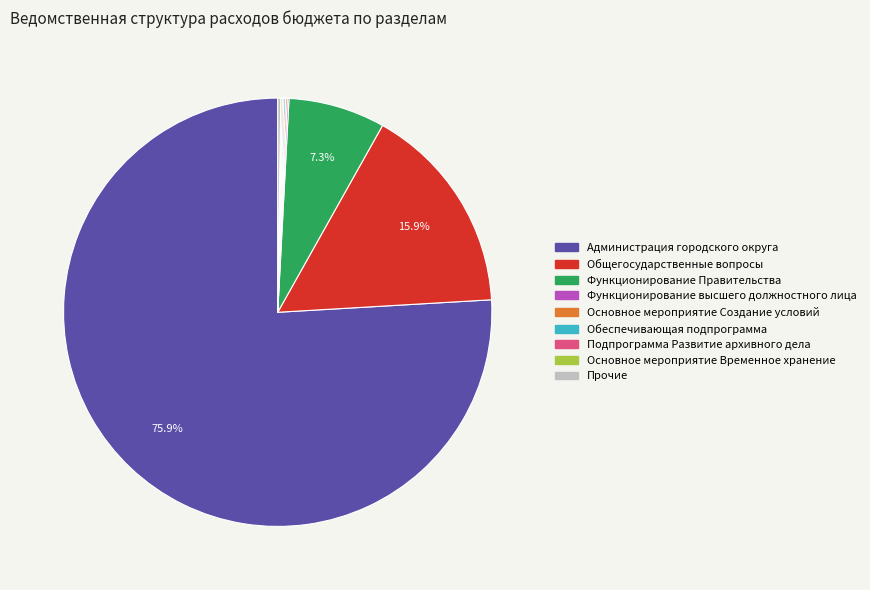

Does any single category account for the majority?

Yes